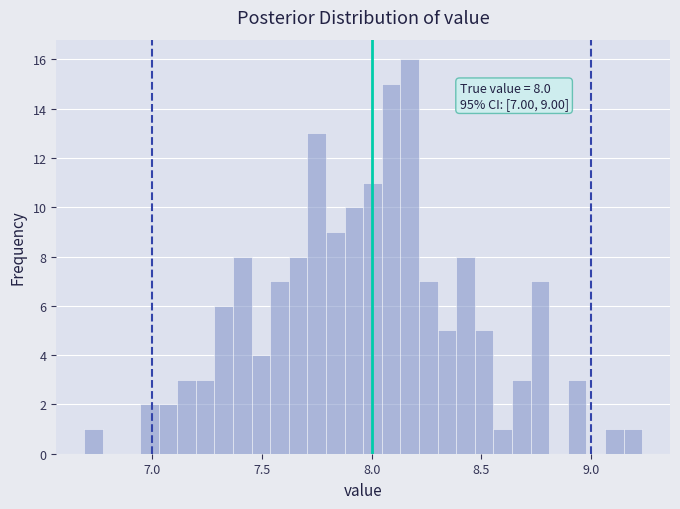

Read against the x-axis, roughly where is the centre of the tallest bar?

8.15